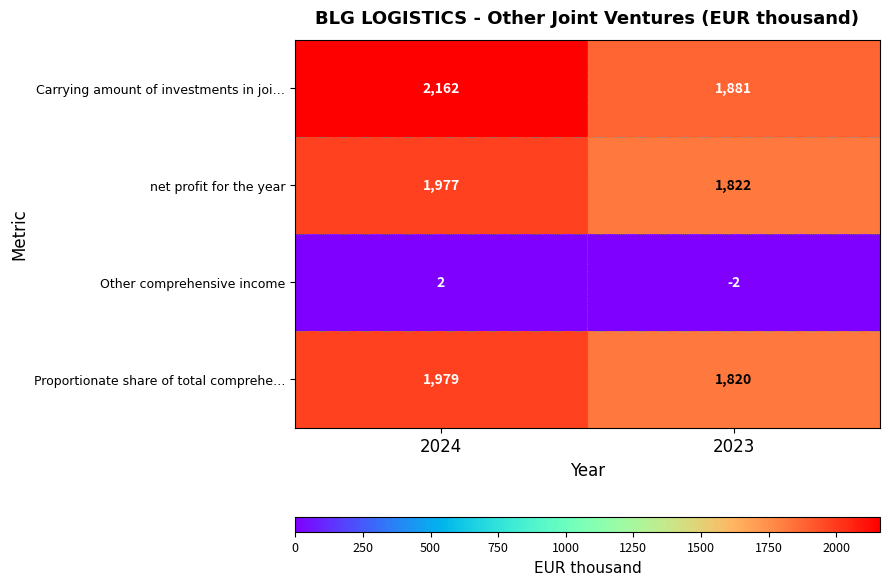

Is it true that Proportionate share of total comprehe… equals 2606 at 2023?

False